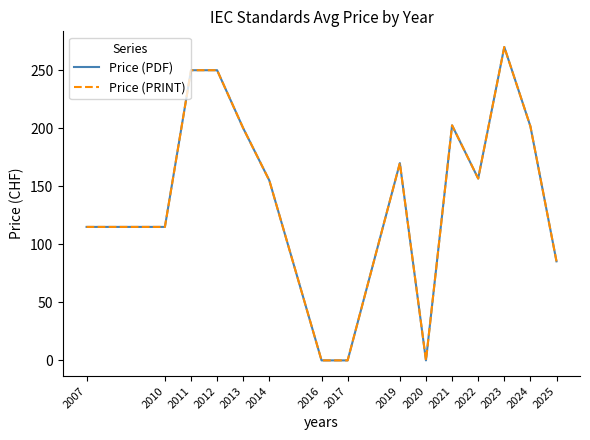

Does the chart have visible grid lines?

No